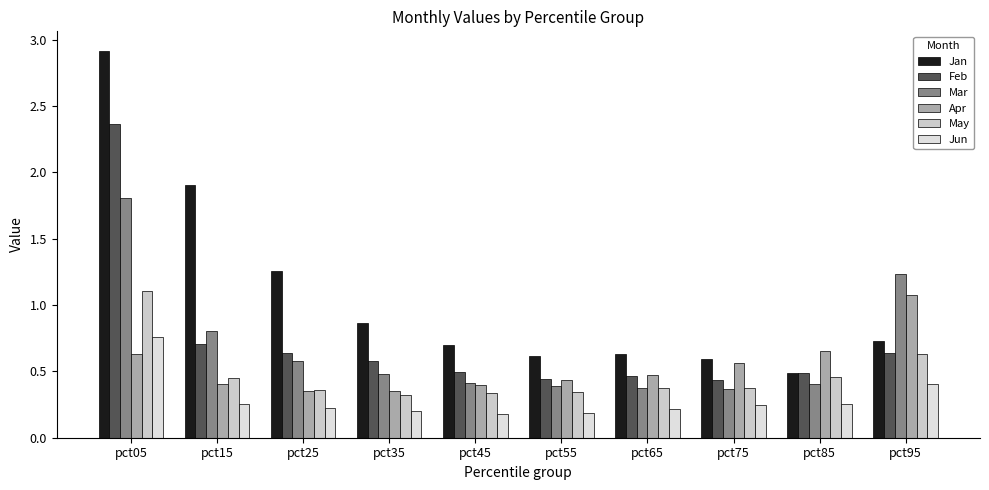

At which category is the sum across all series the highest?

pct05